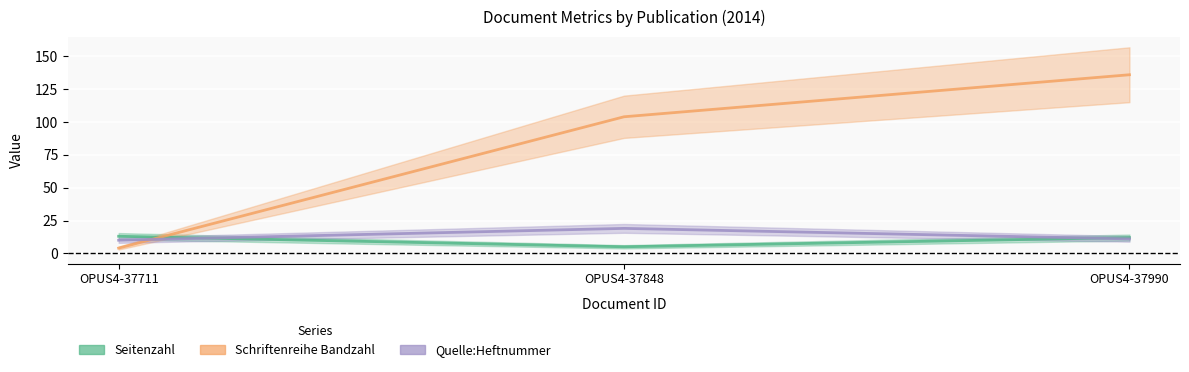

Is it true that Schriftenreihe Bandzahl equals 2 at OPUS4-37711?

False